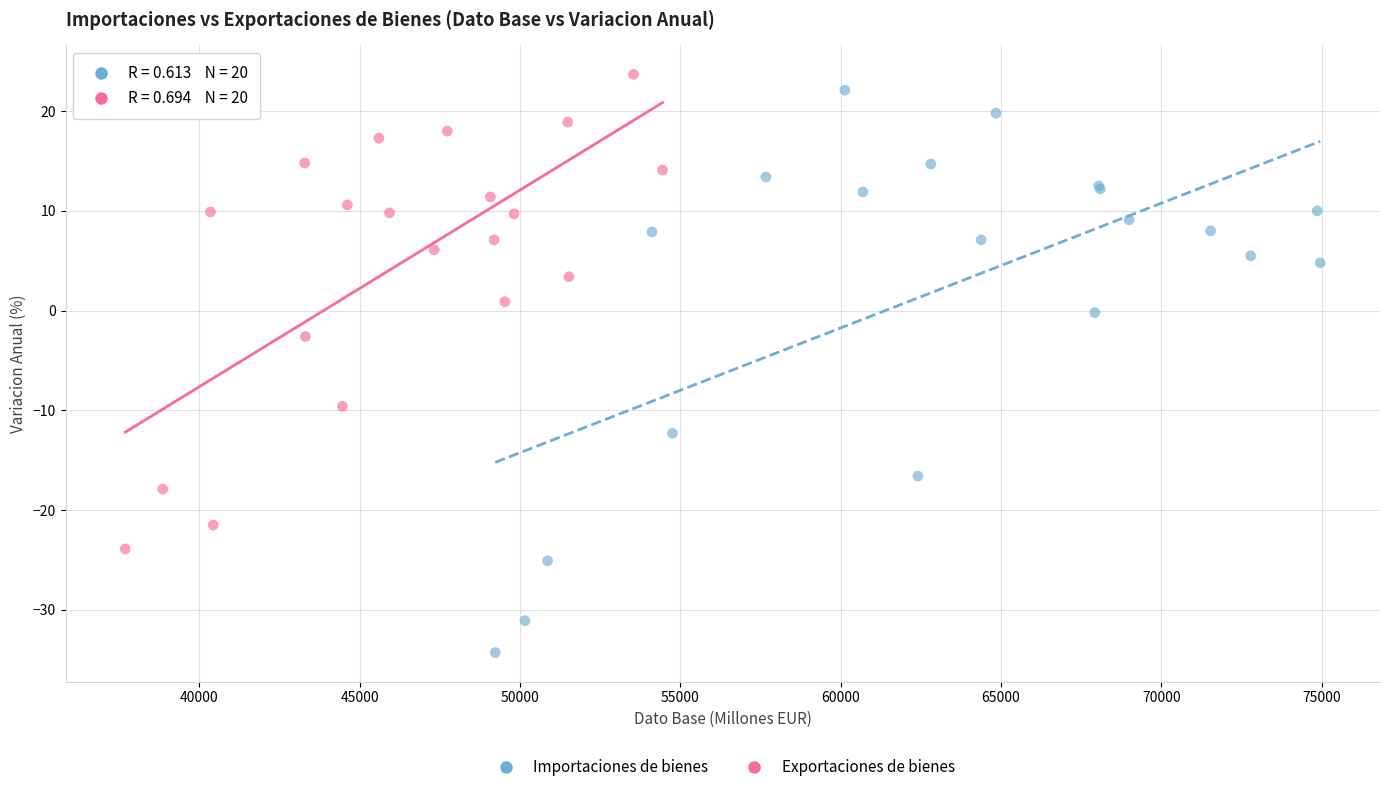

What are all the series names shown in the legend?

Importaciones de bienes, Exportaciones de bienes